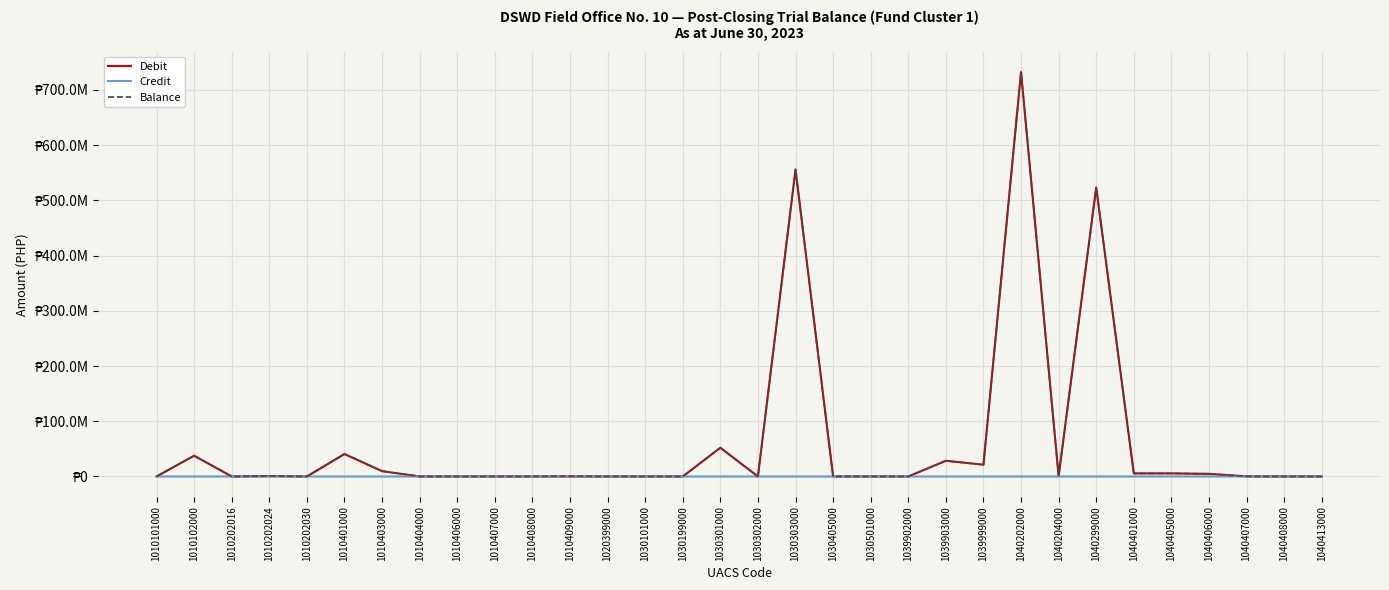

The value of Credit at 1010102000 is 377748.5. True or false?

False